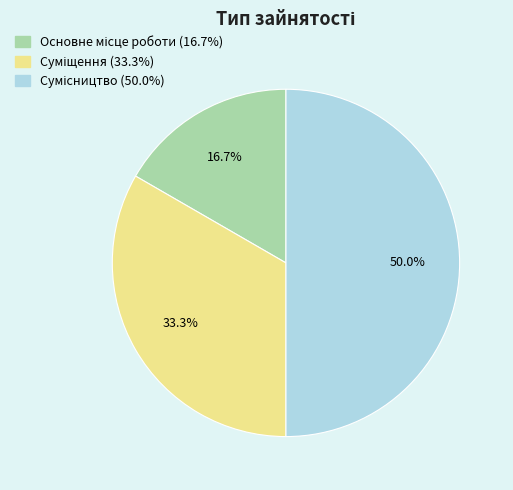

Rank the categories by value from lowest to highest.

Основне місце роботи, Суміщення, Сумісництво